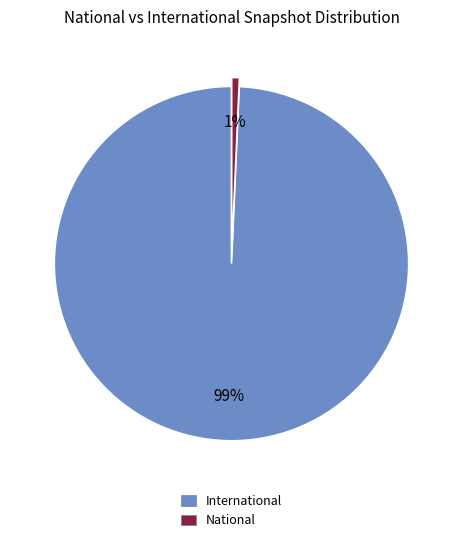

To the nearest percent, what is the average slice percentage?

50%